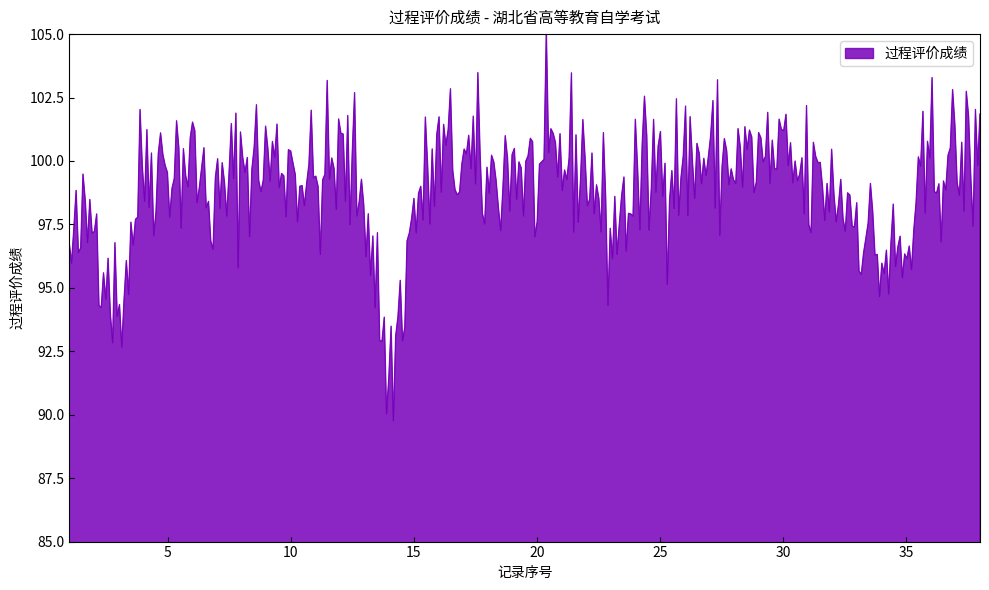

Count the number of categories in the chart.

400